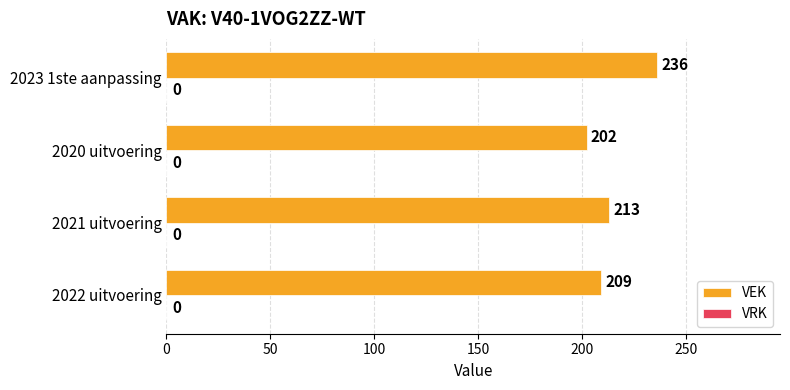

Reading bottom to top, what are all the values shown in this chart?

2022 uitvoering=209	2021 uitvoering=213	2020 uitvoering=202	2023 1ste aanpassing=236